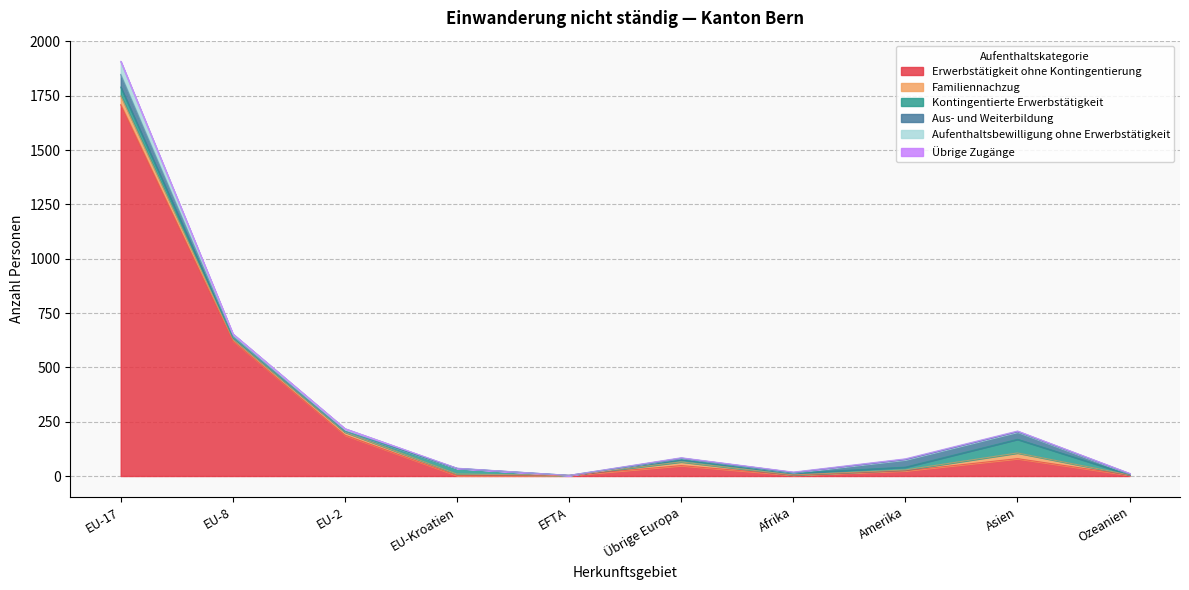

Which series has the largest total across all categories?

Erwerbstätigkeit ohne Kontingentierung